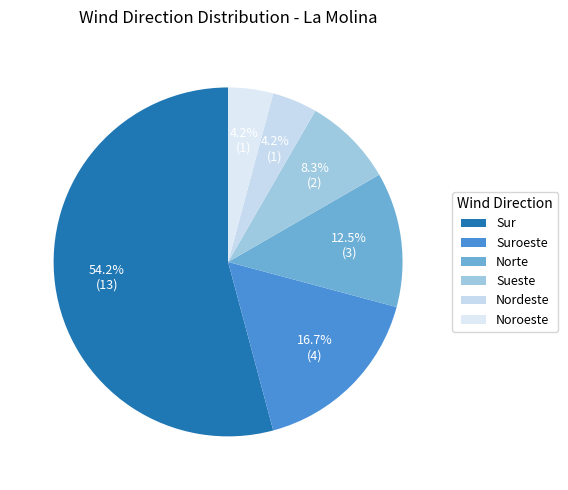

What is the ratio of the value at Norte to the value at Suroeste?

0.8